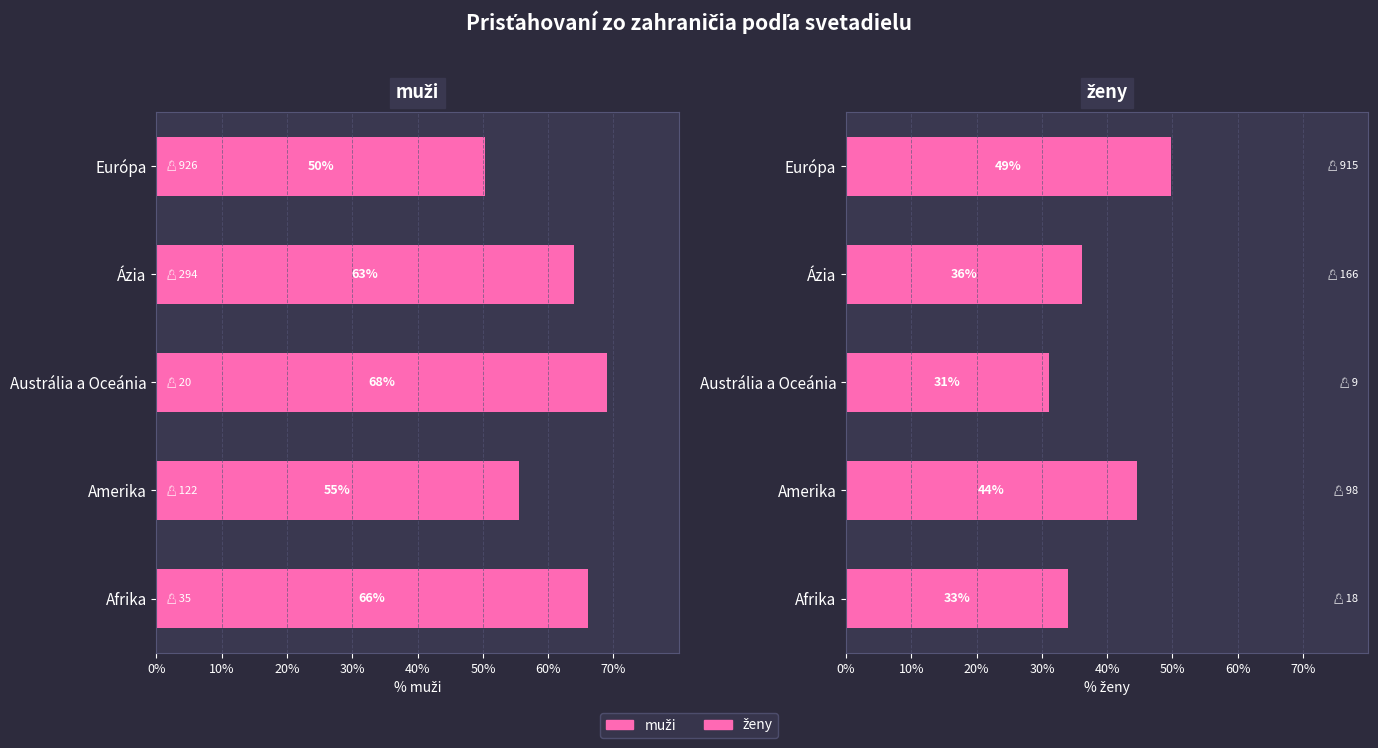

How many values in the ženy series exceed 36?

3